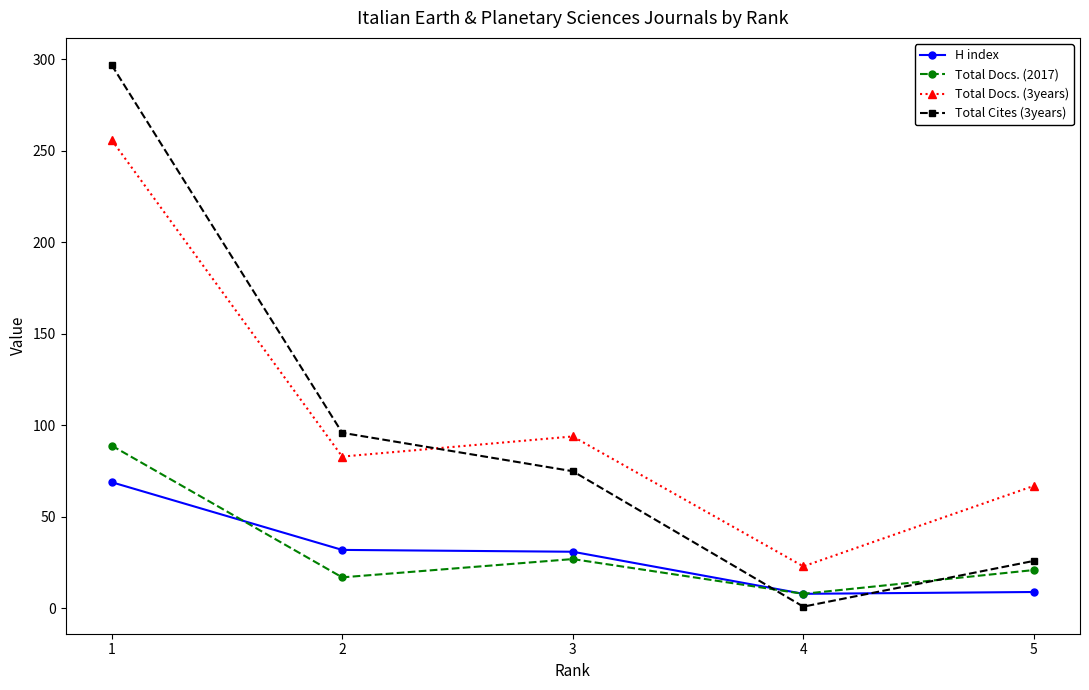

Rank the series by their maximum value, from highest to lowest.

Total Cites (3years), Total Docs. (3years), Total Docs. (2017), H index